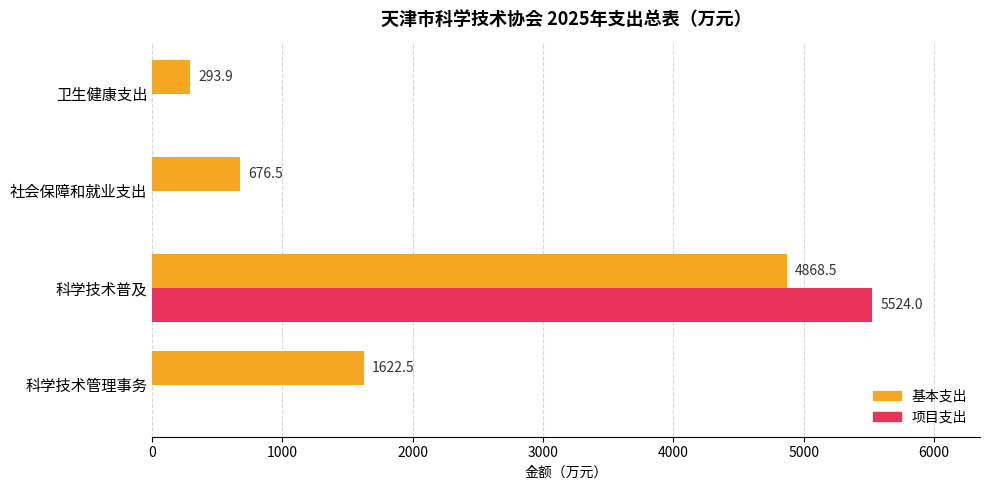

What is the sum of the 基本支出 values at 卫生健康支出 and 科学技术普及?

5162.4